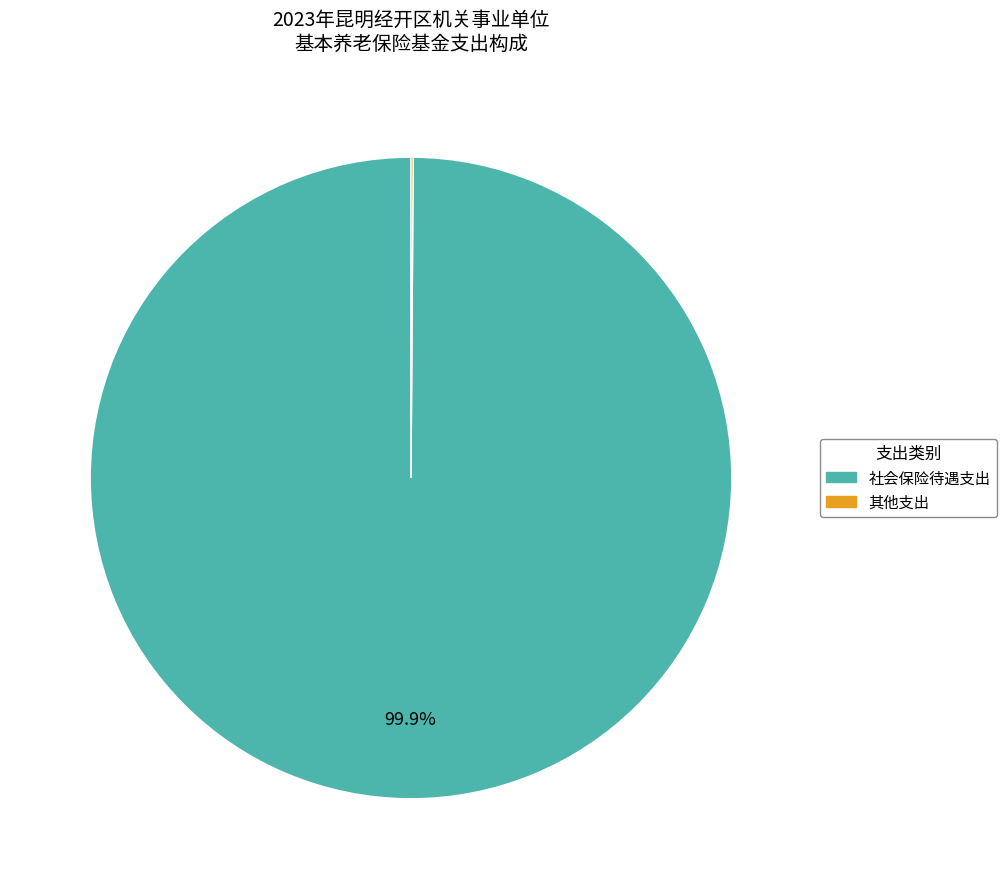

Does any single category account for the majority?

Yes